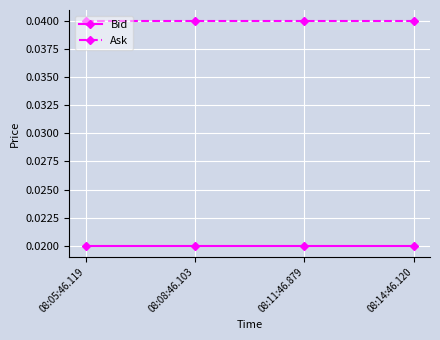

What is the label of the 4th point from the right?

08:05:46.119